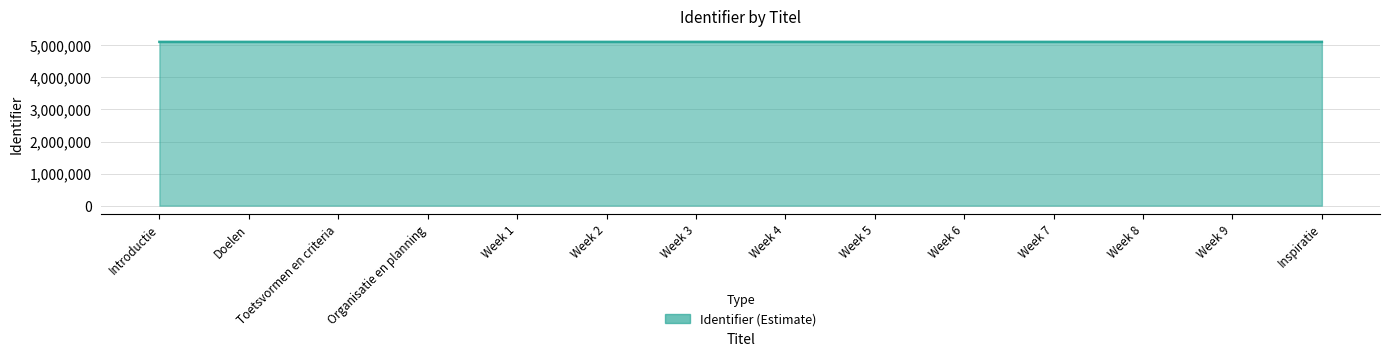

What is the label of the 2nd point from the left?

Doelen